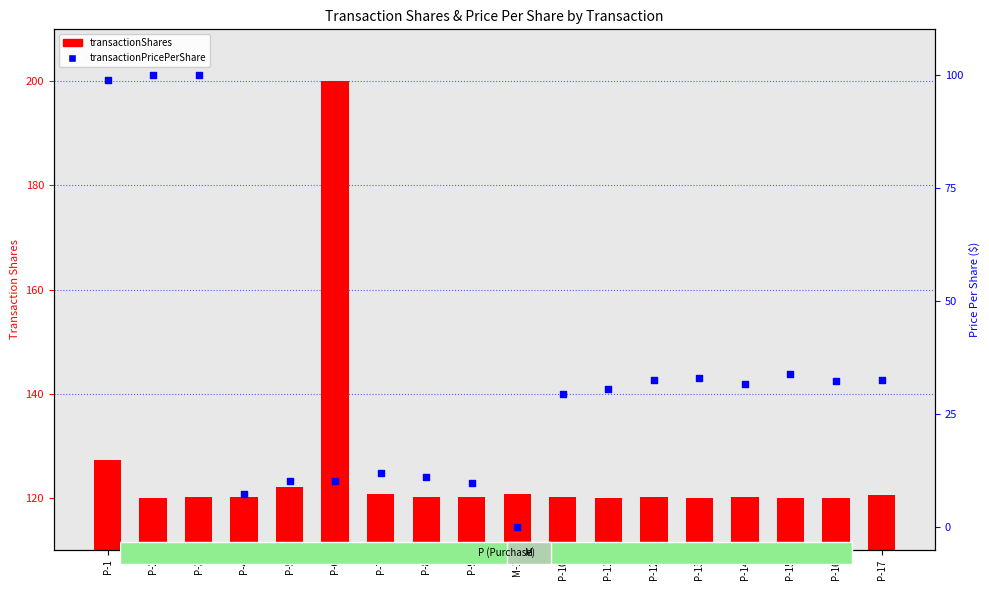

At how many categories does at least one series exceed 27?

18